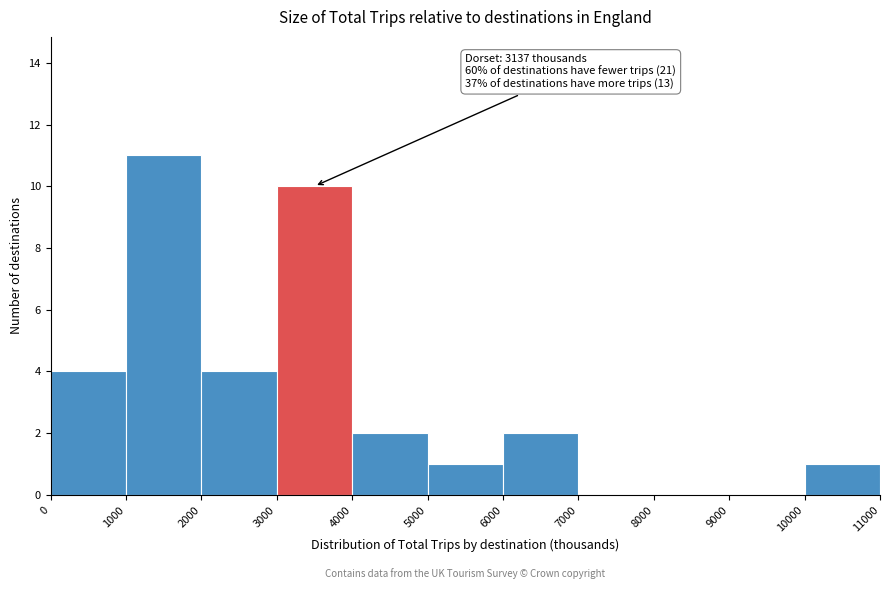

Which range on the x-axis has the tallest bar?

1000 to 2000